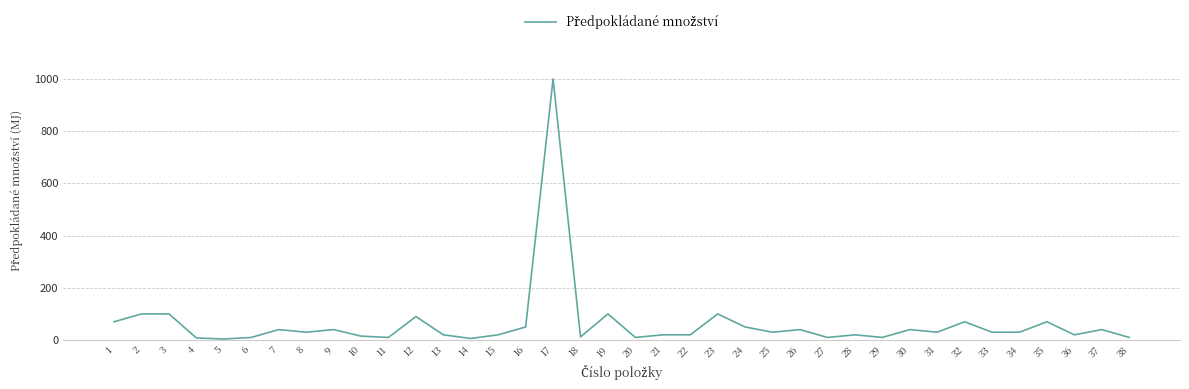

What is the greatest value displayed?

1000